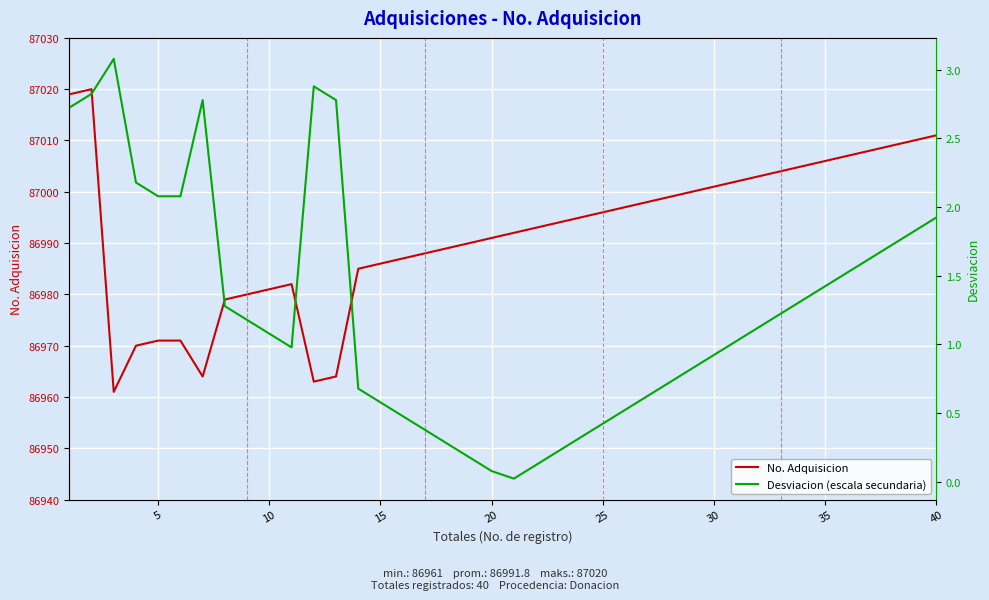

What is the maximum value for No. Adquisicion?

87020